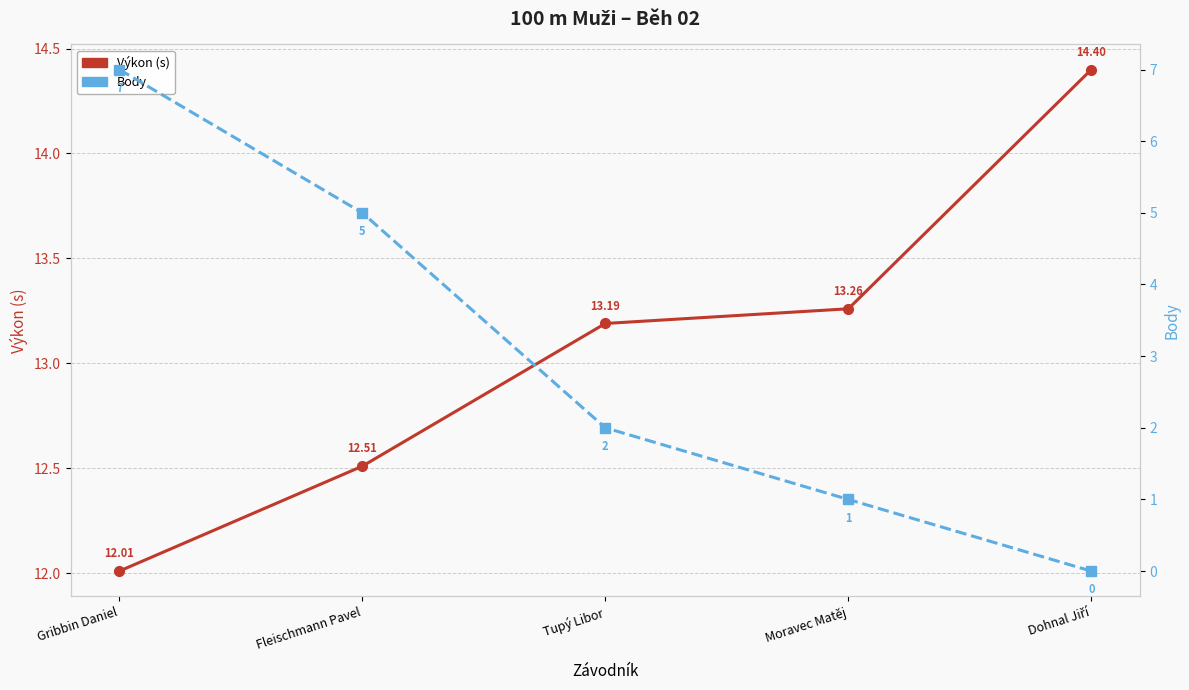

The Výkon (s) series shows 20.9 at Dohnal Jiří. True or false?

False